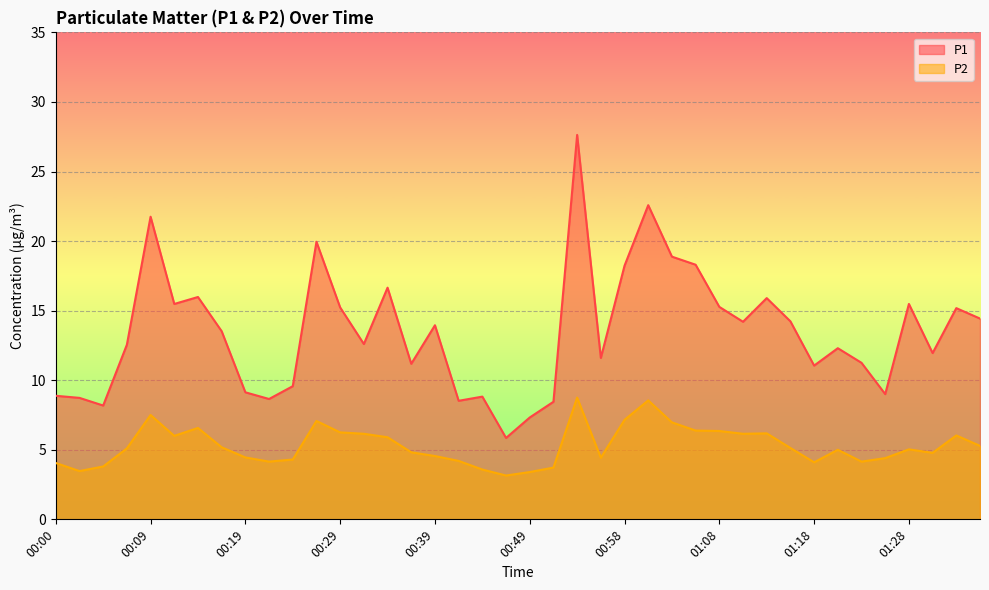

At which category does the chart reach its minimum across all series?

00:46